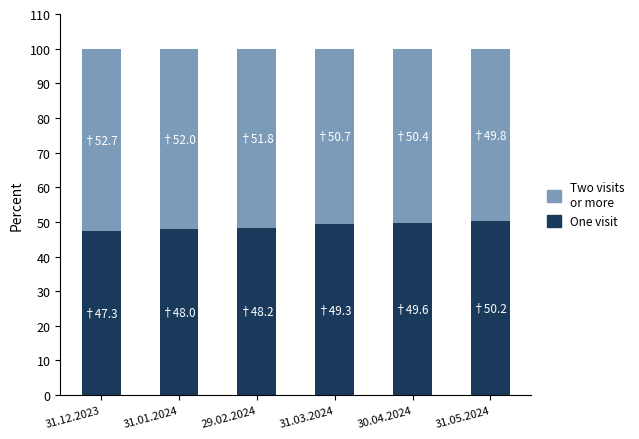

What is the total value across all series at 31.01.2024?

100.0